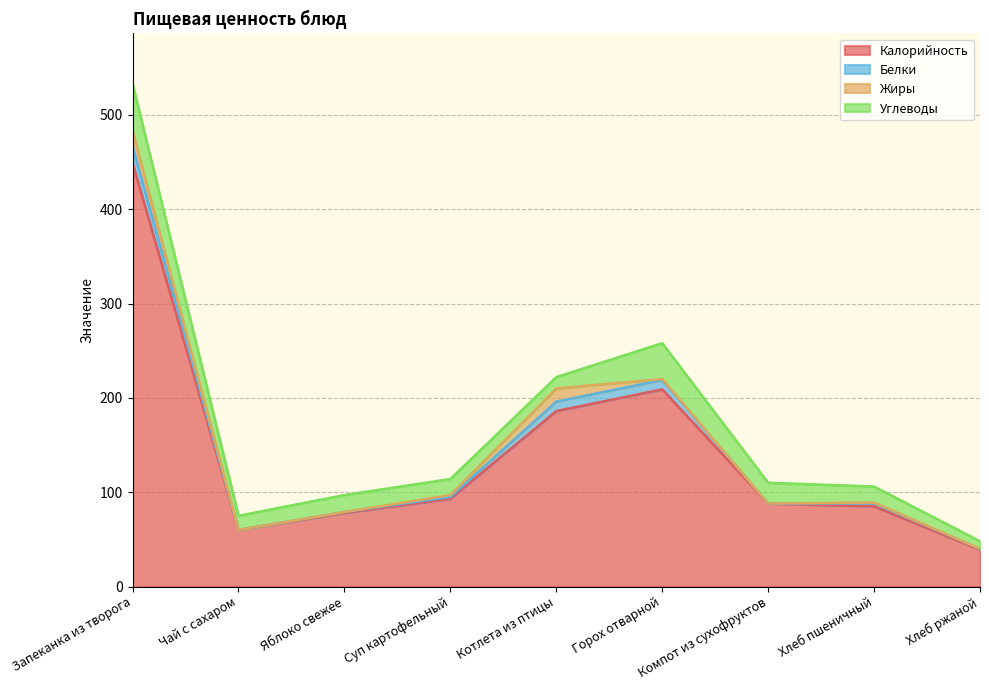

True or false: Жиры and Калорийность intersect in this chart.

False